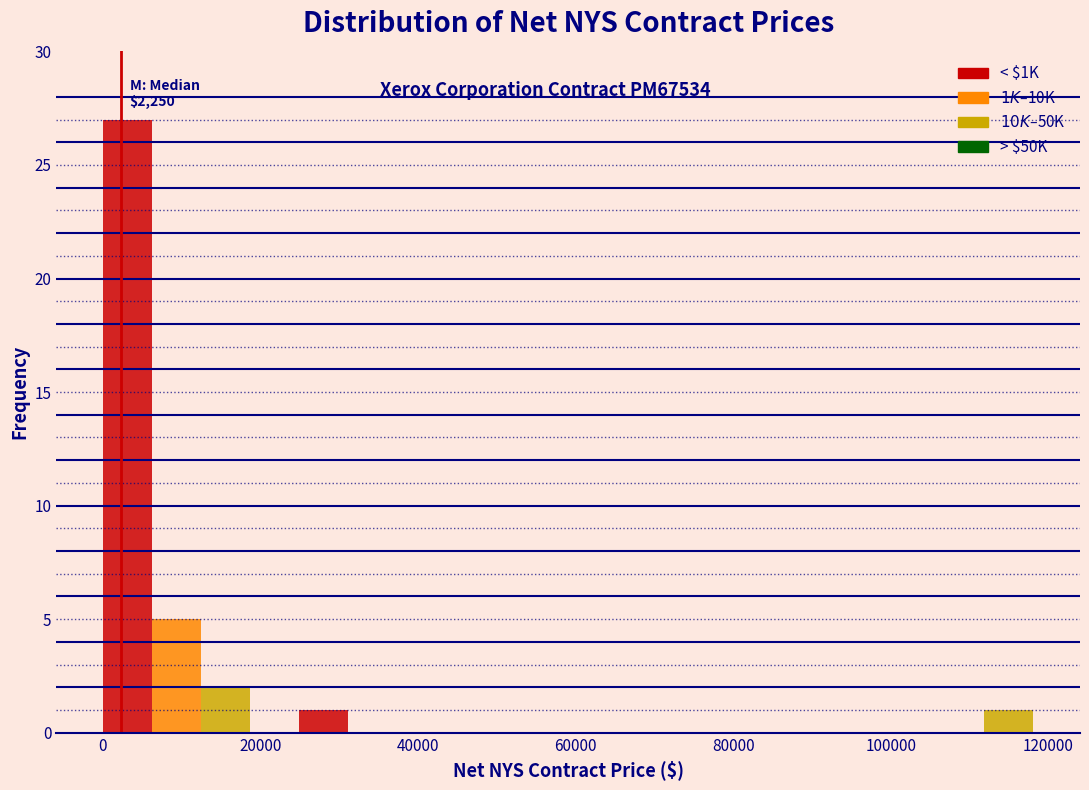

Read against the x-axis, roughly where is the centre of the tallest bar?

4000